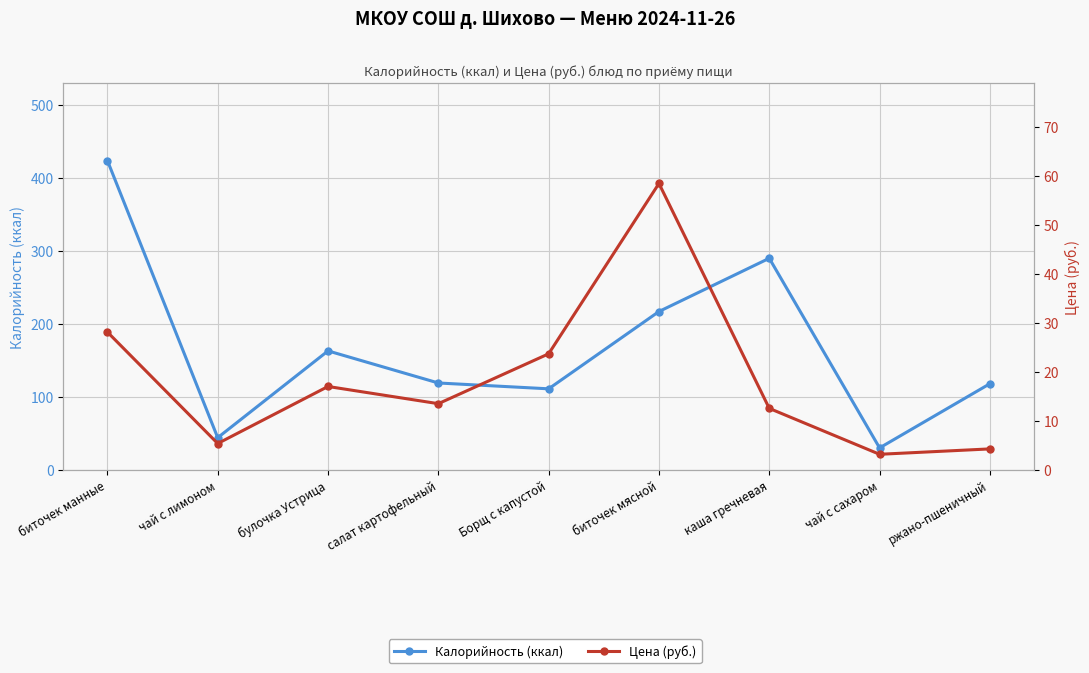

True or false: Цена (руб.) and Калорийность (ккал) intersect in this chart.

False